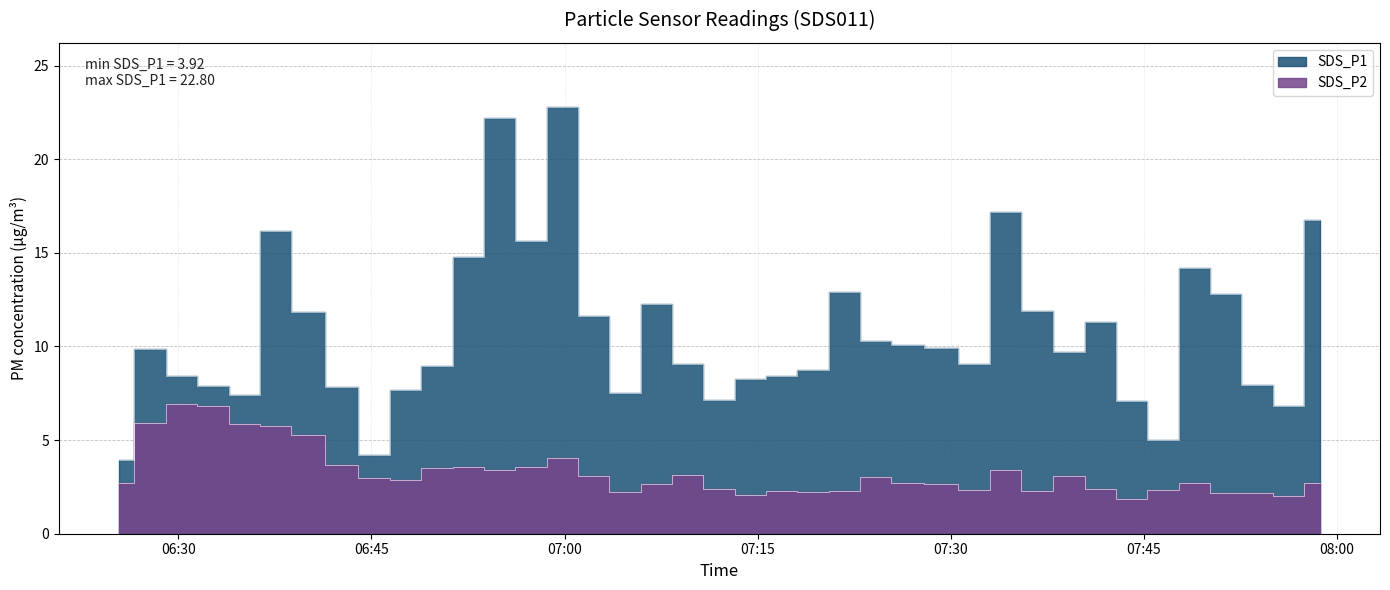

Which series changed the most between 2023/01/04 07:14:26 and 2023/01/04 07:26:36?

SDS_P1